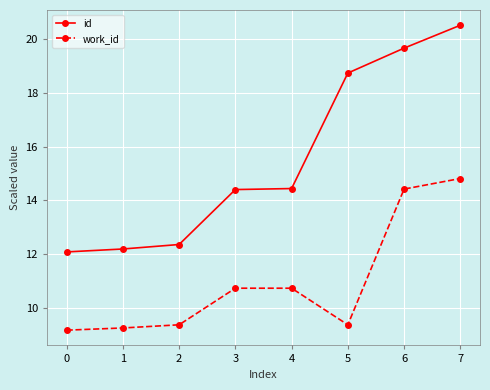

What is the value of the work_id point at the 1st from the left?

9.2